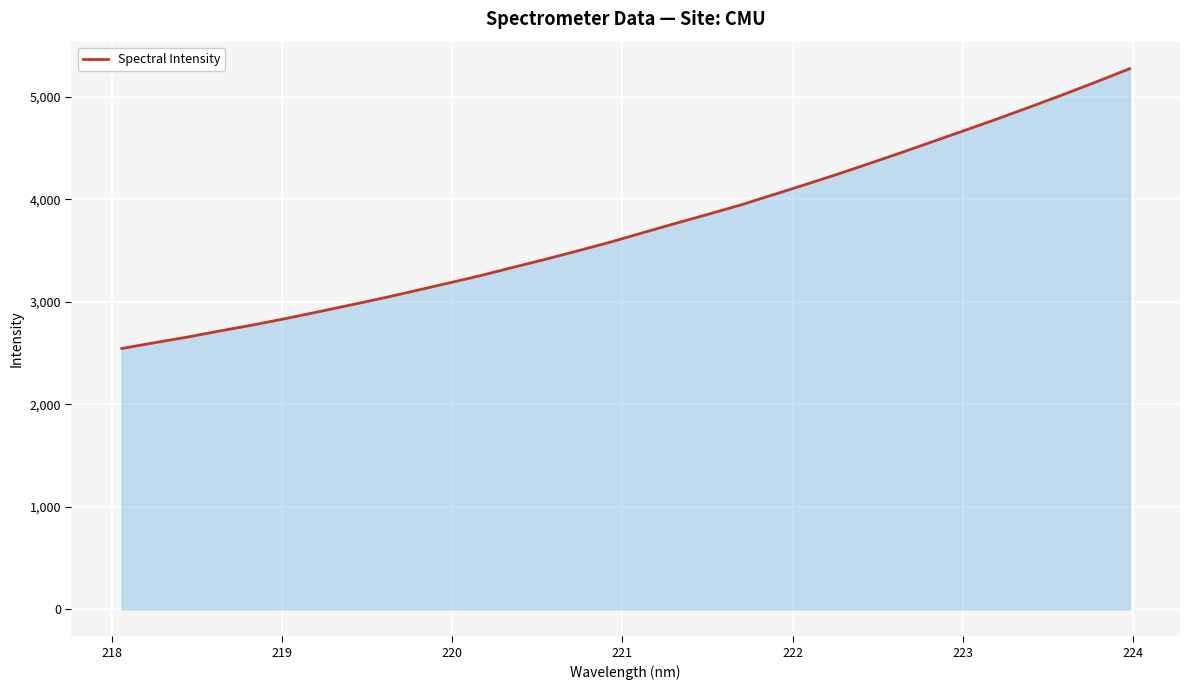

What is the maximum value shown in the chart?

5274.1